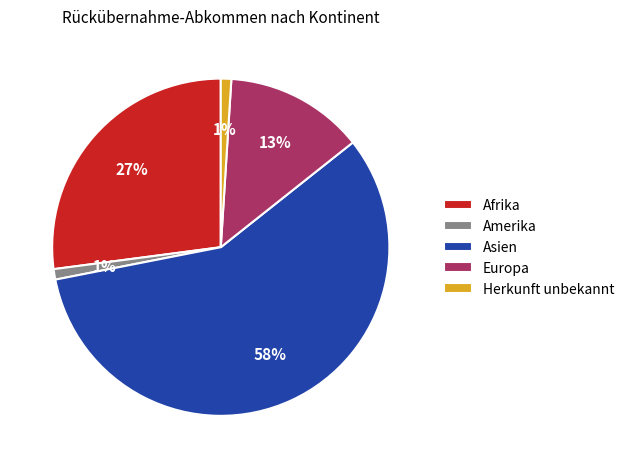

Does any single category account for the majority?

Yes